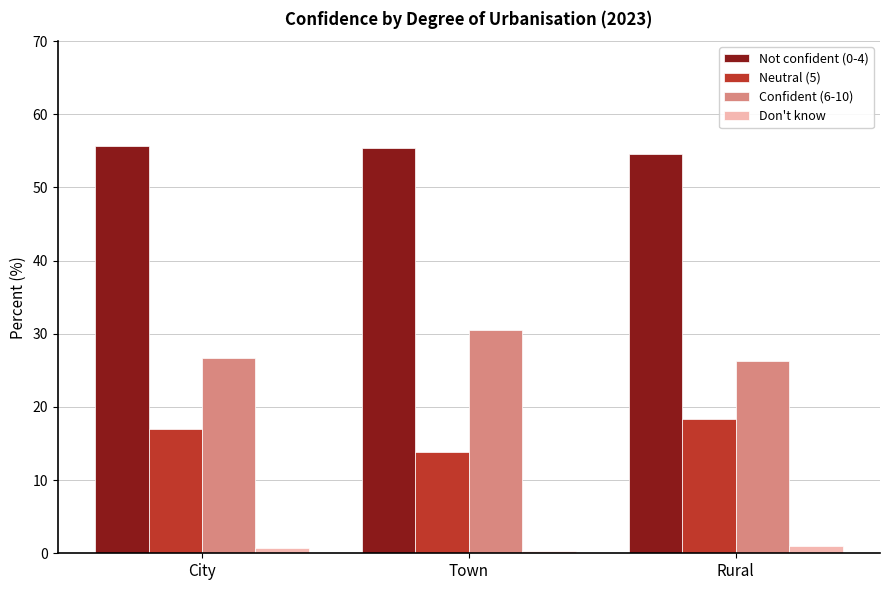

What is the sum of the Neutral (5) values at Town and City?

30.8